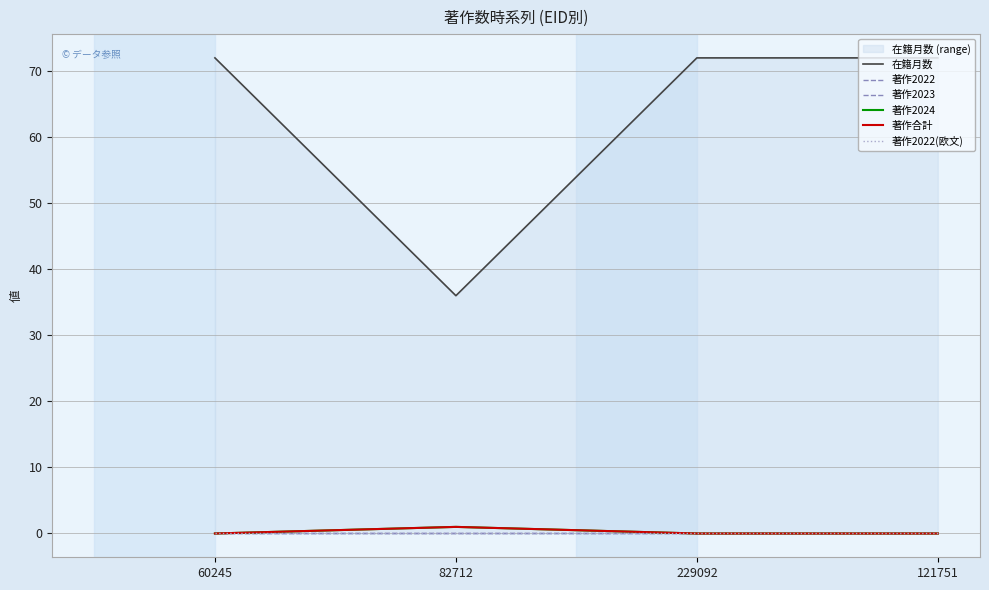

Is this an area chart (filled region under the line)?

No